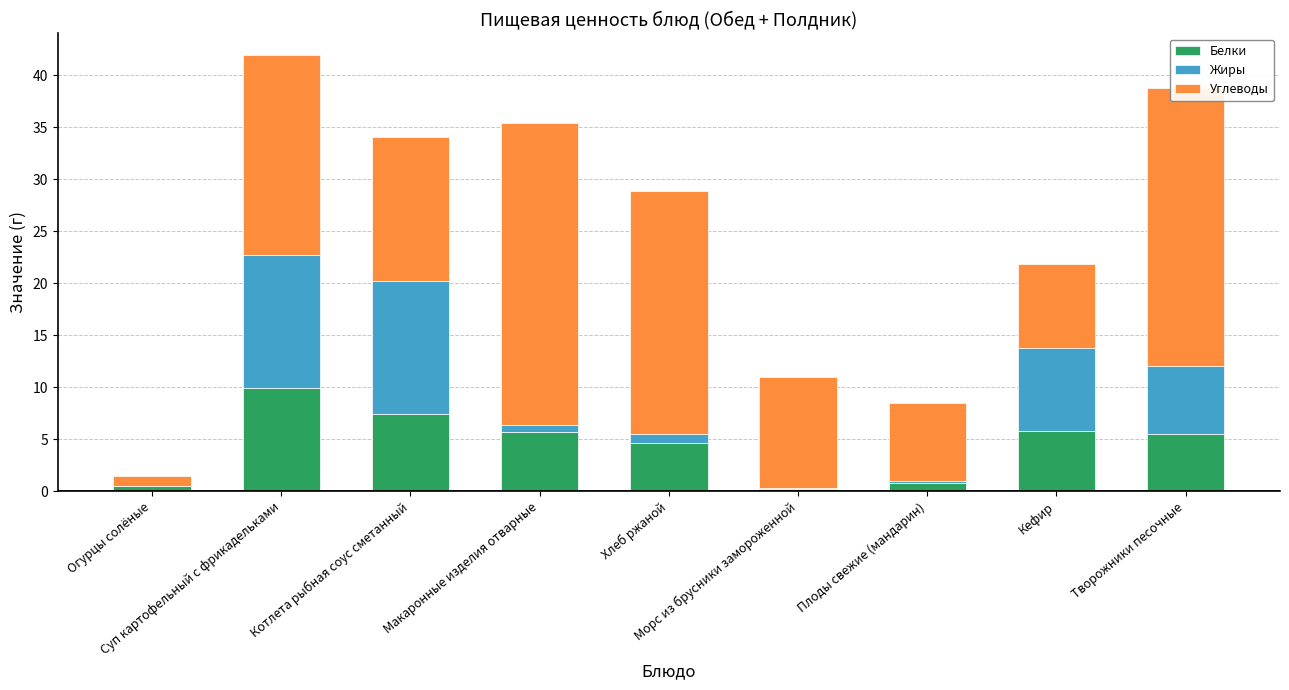

What is the maximum value for Белки?

9.9